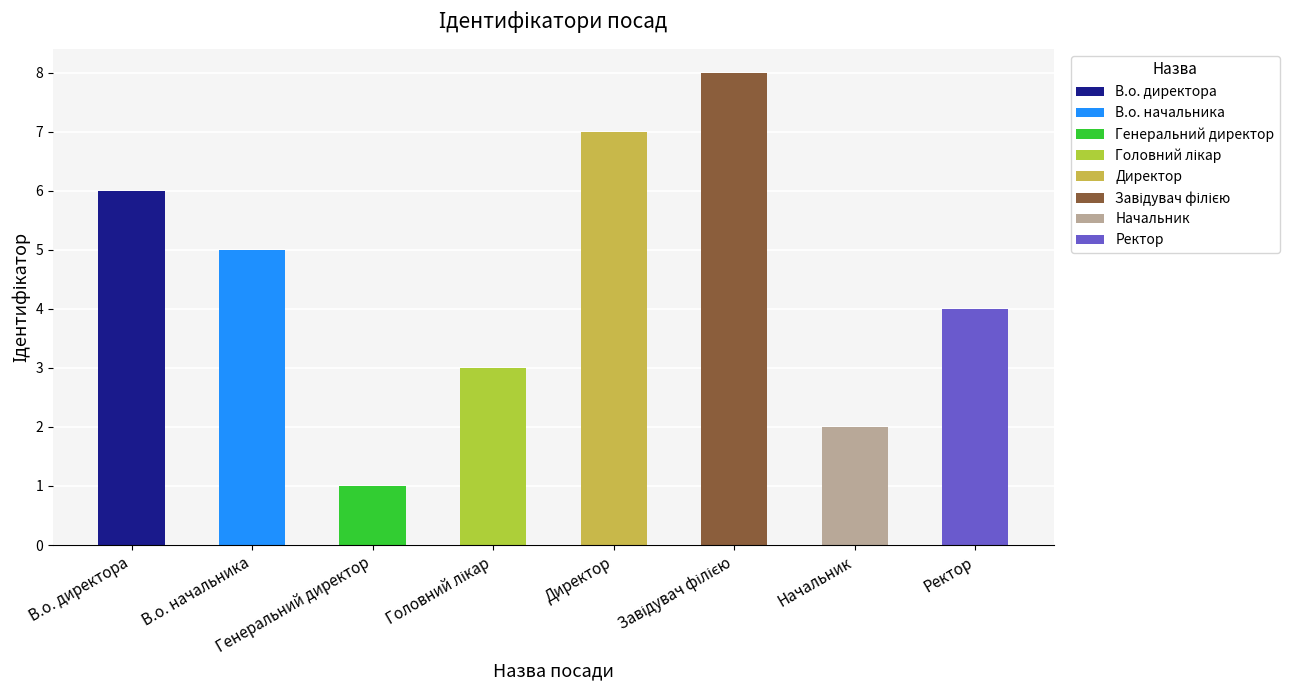

What is the difference between the maximum and second lowest values?

6